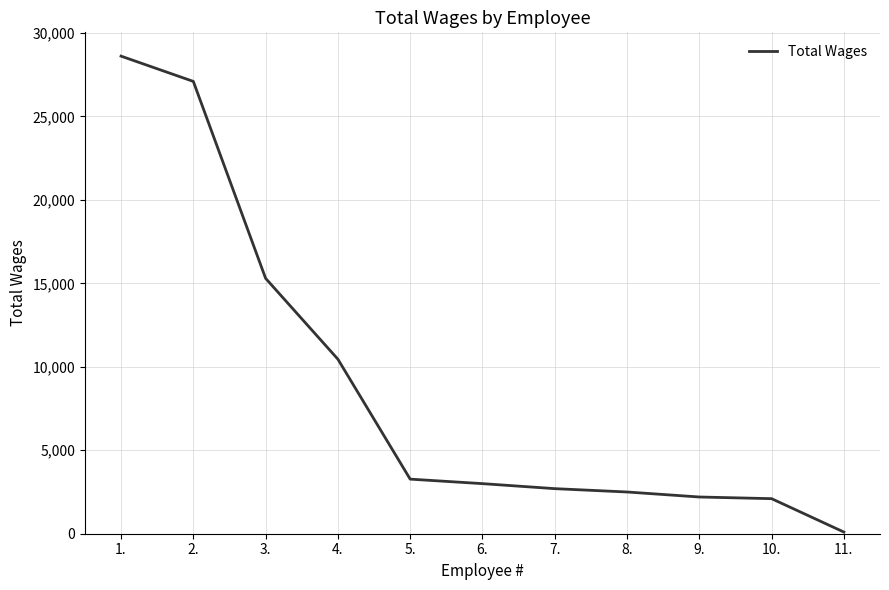

Which category has the lowest value across all series?

11.